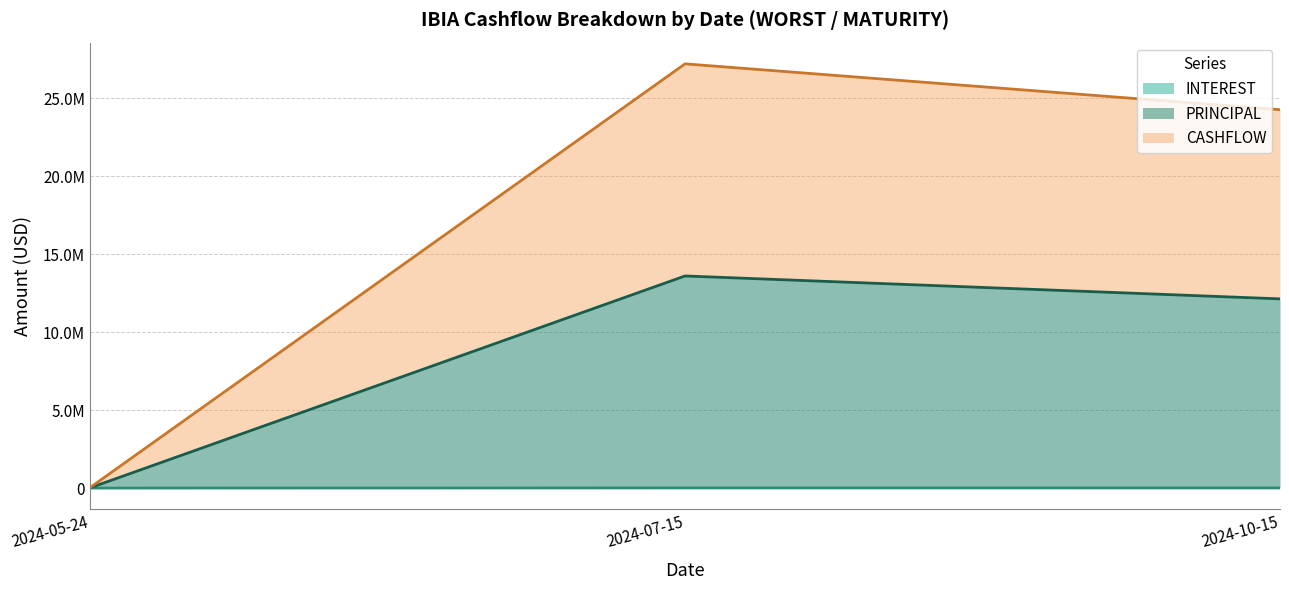

Is the value of INTEREST at 2024-10-15 greater than the value of PRINCIPAL at 2024-05-24?

No